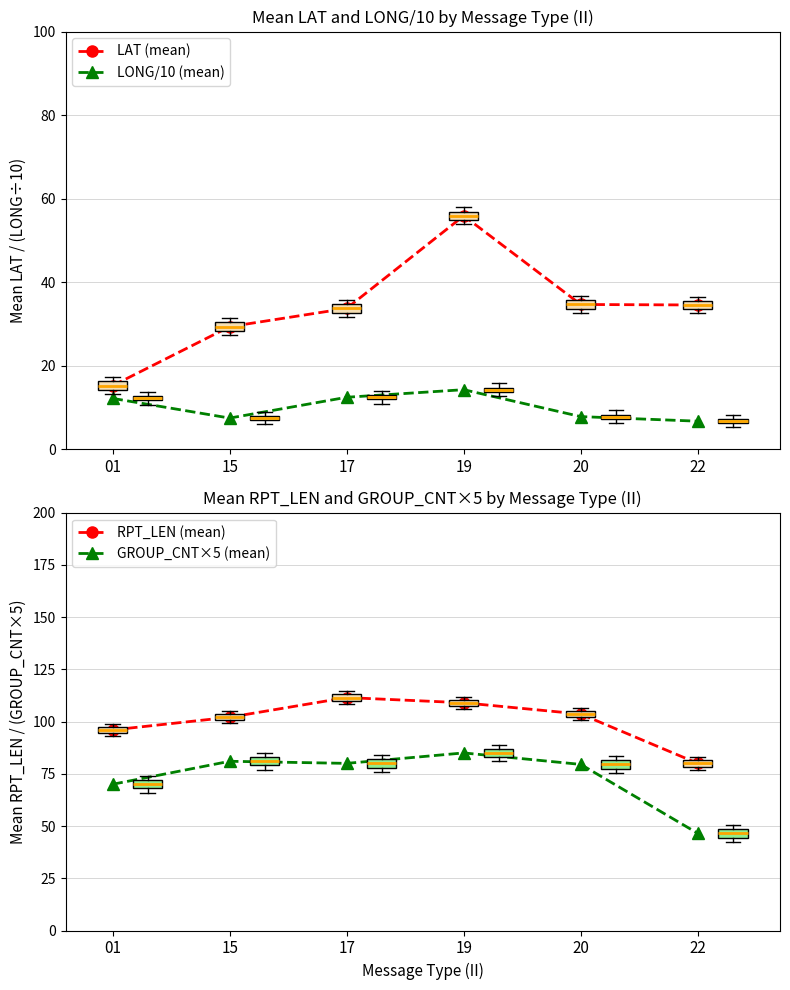

The value of LAT (mean) at 17 is 33.8. True or false?

True